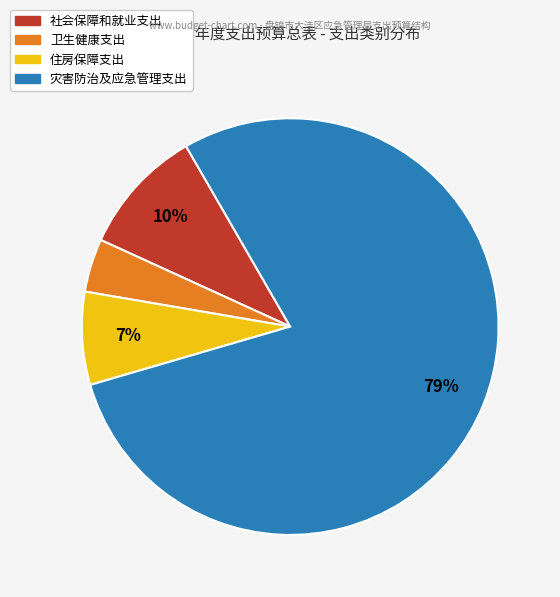

What percentage is the 卫生健康支出 slice, to the nearest percent?

4%